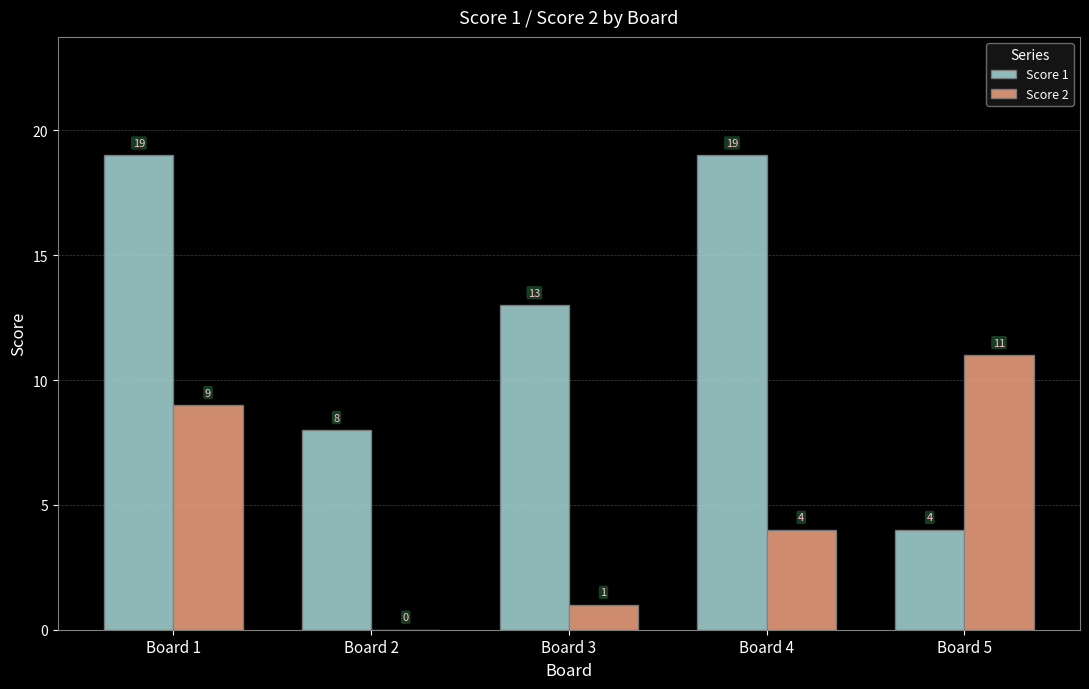

True or false: Score 2 has a value of 11 at Board 5.

True